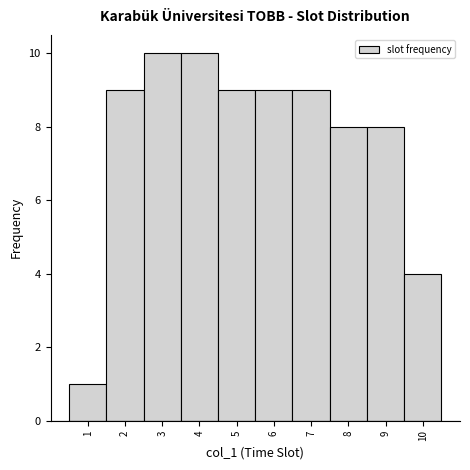

What is the height of the bar covering 7.5 to 8.5 on the x-axis? The values are not printed on the chart, so give them approximately, as read against the axis.

8